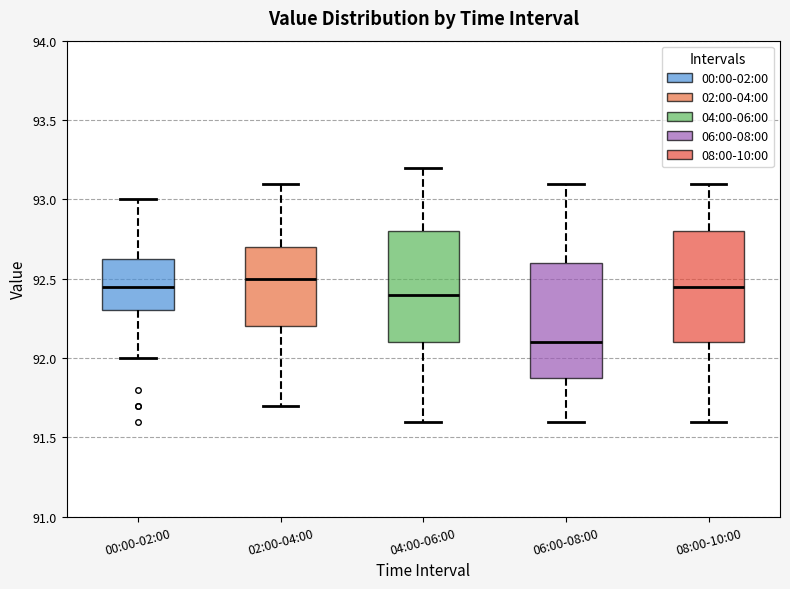

Reading left to right, read every box against the y-axis: the position of its median line, the range the box covers, and the ends of its whiskers. The values are not printed on the chart, so give them approximately, as read against the axis.

00:00-02:00: median 92.45, box 92.30 to 92.65, whiskers 92.00 to 93.00
02:00-04:00: median 92.50, box 92.20 to 92.70, whiskers 91.70 to 93.10
04:00-06:00: median 92.40, box 92.10 to 92.80, whiskers 91.60 to 93.20
06:00-08:00: median 92.10, box 91.90 to 92.60, whiskers 91.60 to 93.10
08:00-10:00: median 92.45, box 92.10 to 92.80, whiskers 91.60 to 93.10